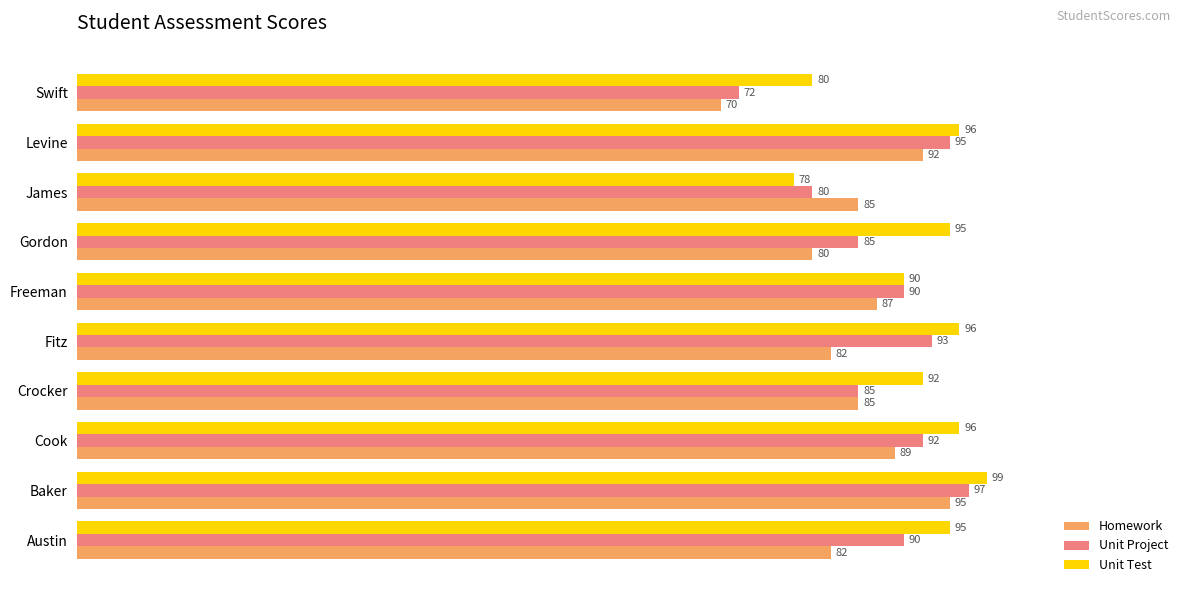

Is it true that Unit Project equals 72 at Swift?

True